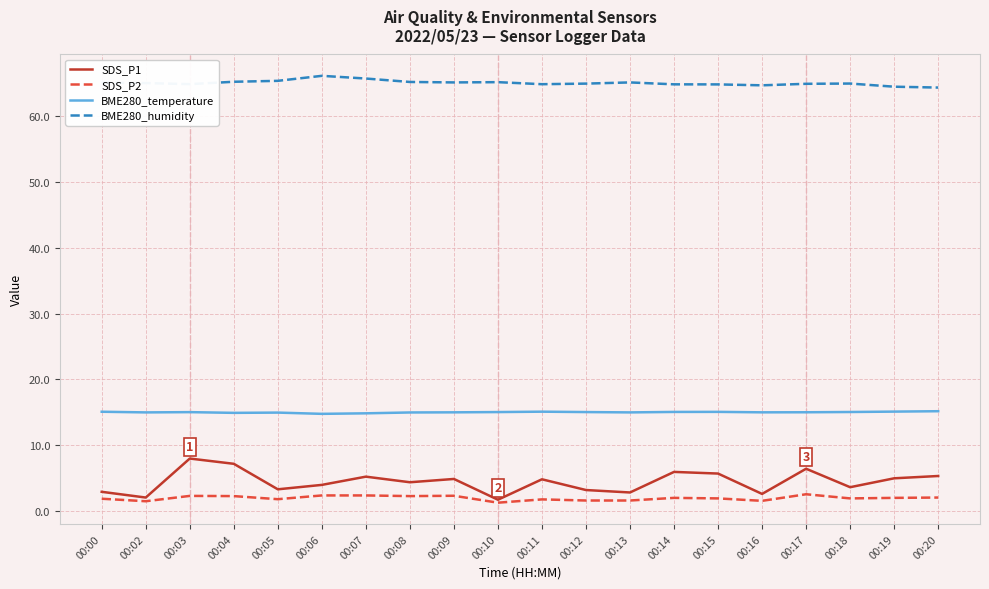

What is the total value across all series at 00:17?

88.9